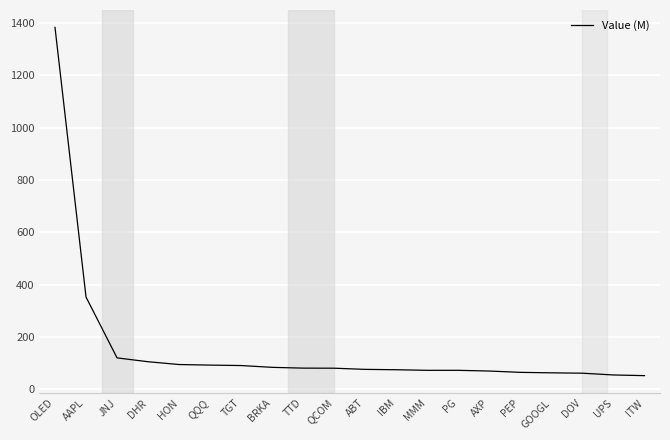

Count the number of data series in this chart.

1